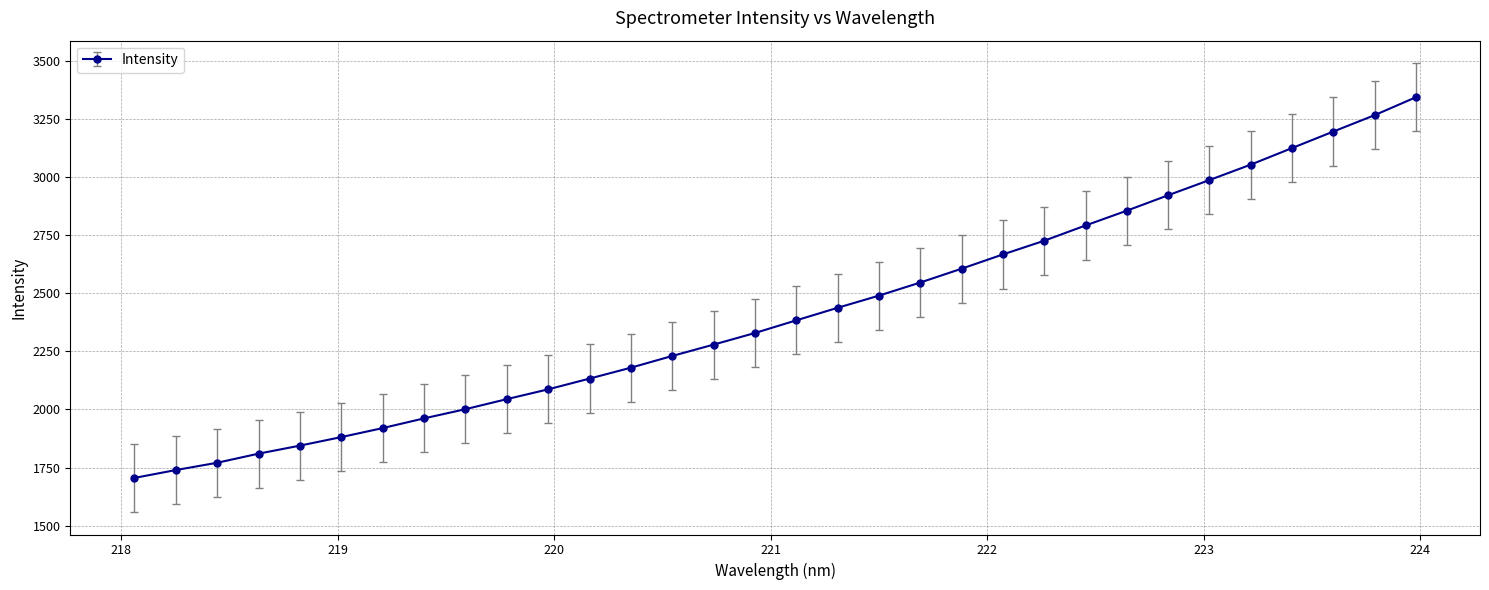

What is the value of the 32nd point from the left?

3343.0